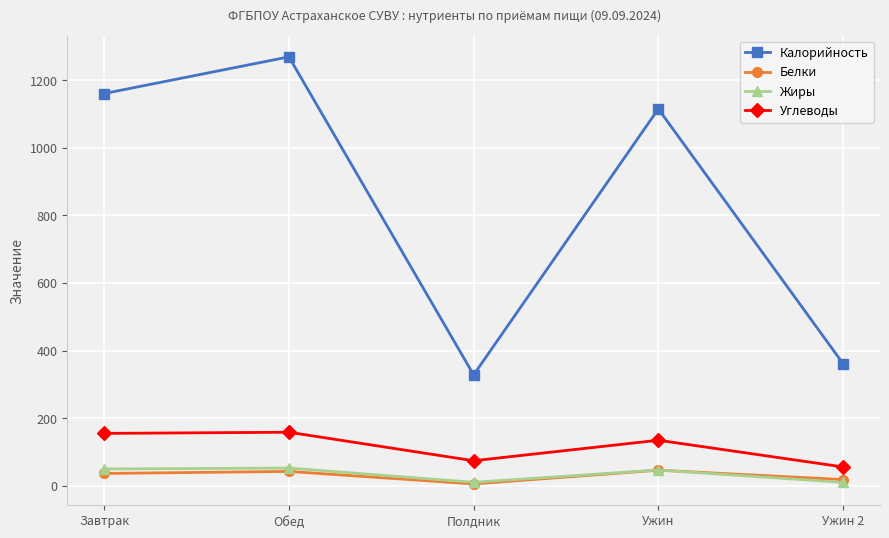

At which category is the sum across all series the highest?

Обед